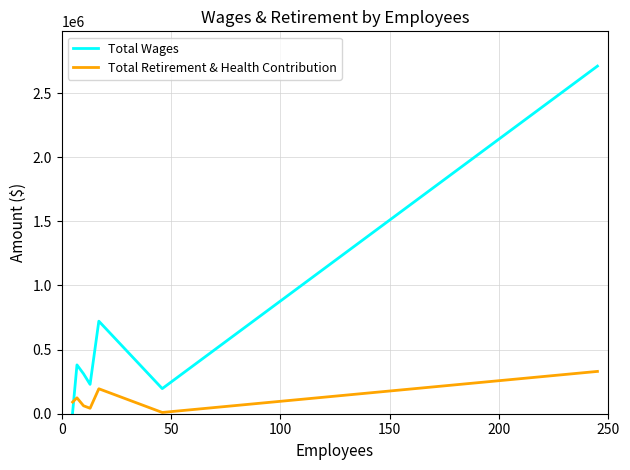

In Total Wages, how many points are higher than both neighbors (excluding endpoints)?

2